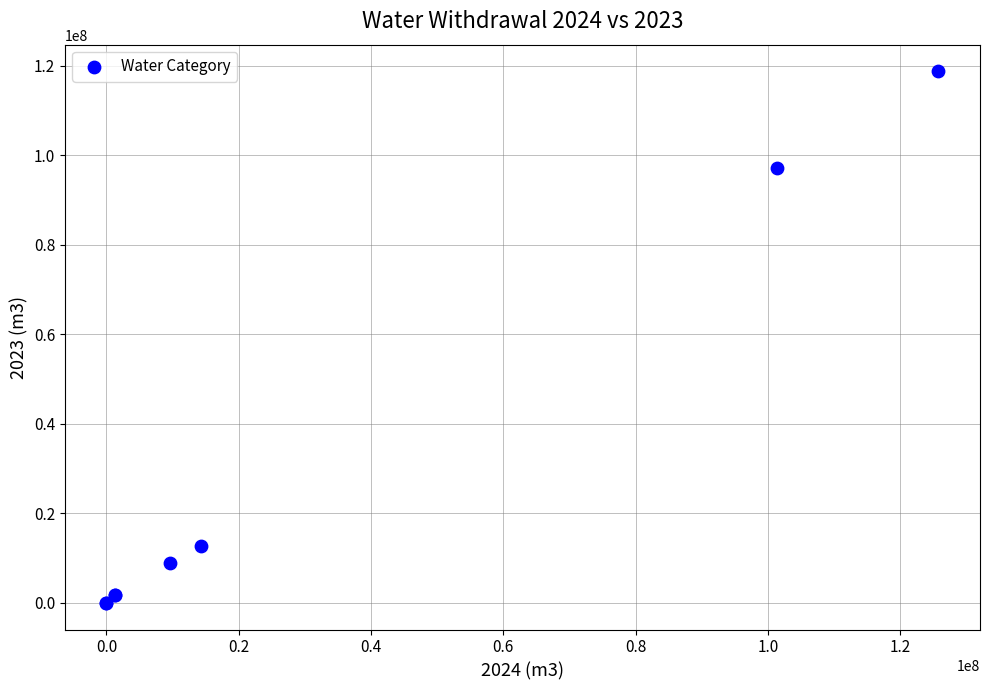

What Y value in the scatter plot is closest to 59396500?

97085000